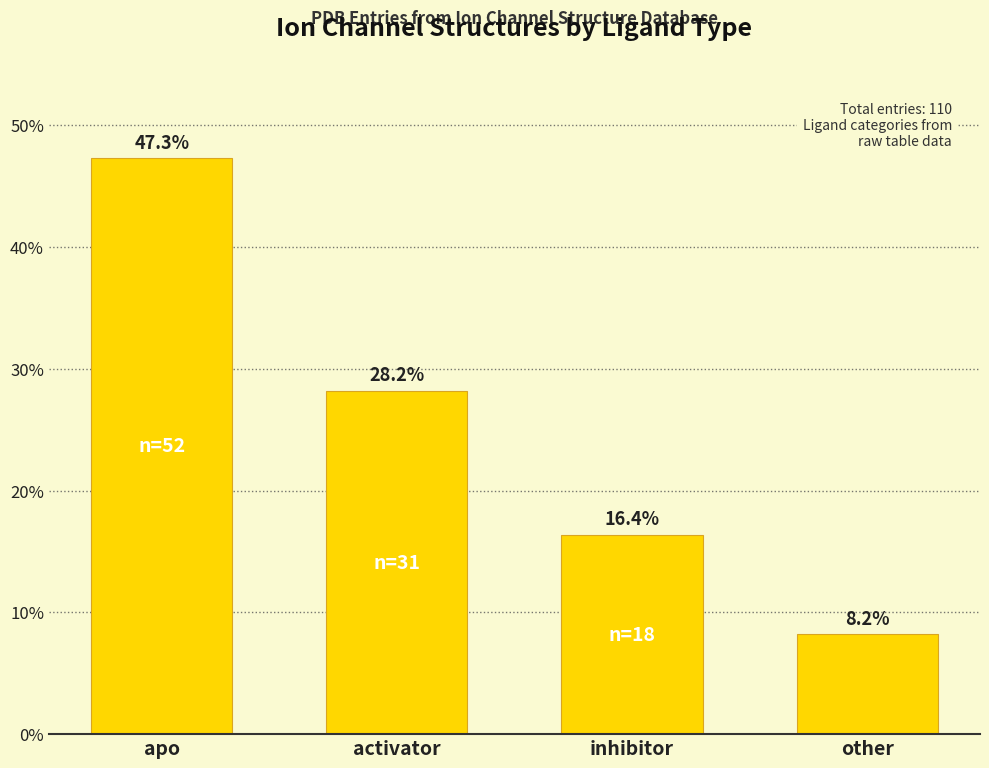

List the labels in order of value, largest first.

apo, activator, inhibitor, other